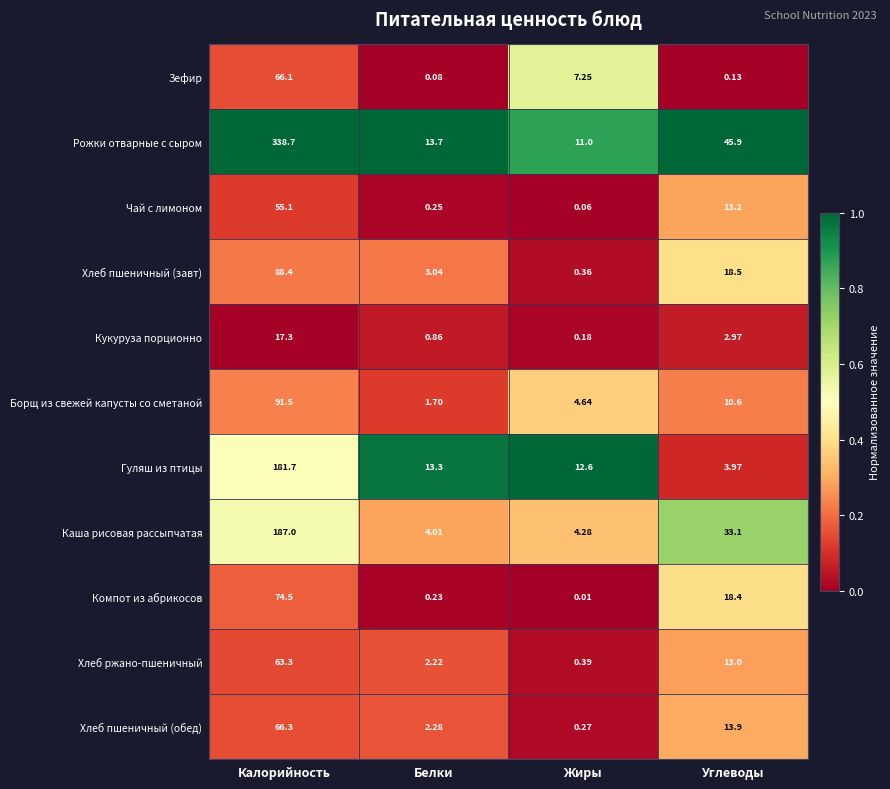

List the series in order of their peak value, lowest first.

Кукуруза порционно, Чай с лимоном, Хлеб ржано-пшеничный, Зефир, Хлеб пшеничный (обед), Компот из абрикосов, Хлеб пшеничный (завт), Борщ из свежей капусты со сметаной, Гуляш из птицы, Каша рисовая рассыпчатая, Рожки отварные с сыром